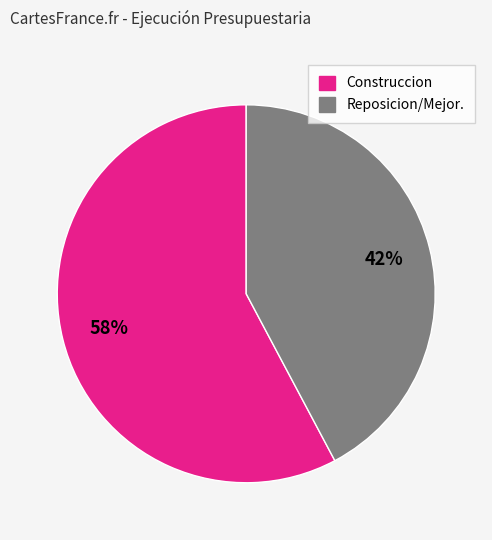

Is there a majority slice in this chart?

Yes